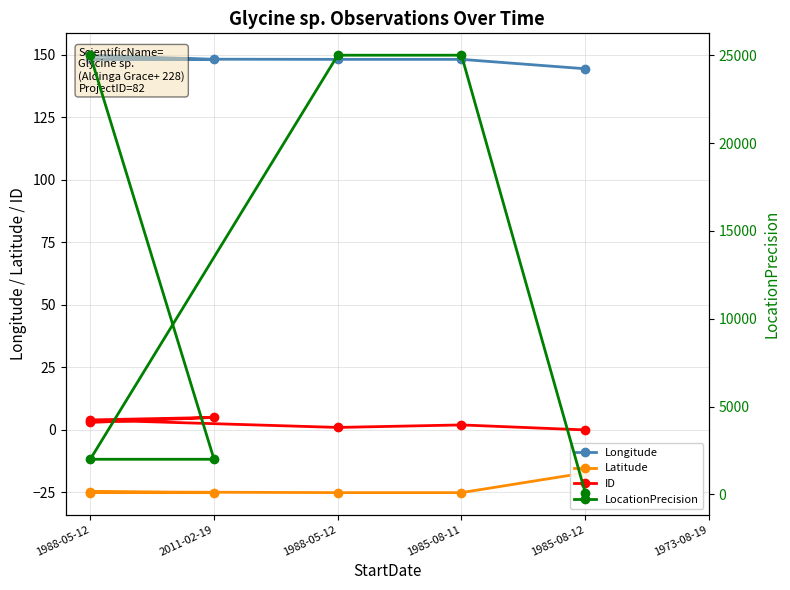

At which category does the chart reach its minimum across all series?

2011-02-19